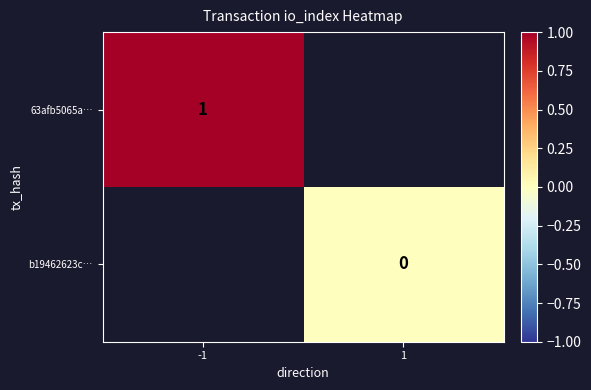

The value of 63afb5065a… at -1 is 1. True or false?

True